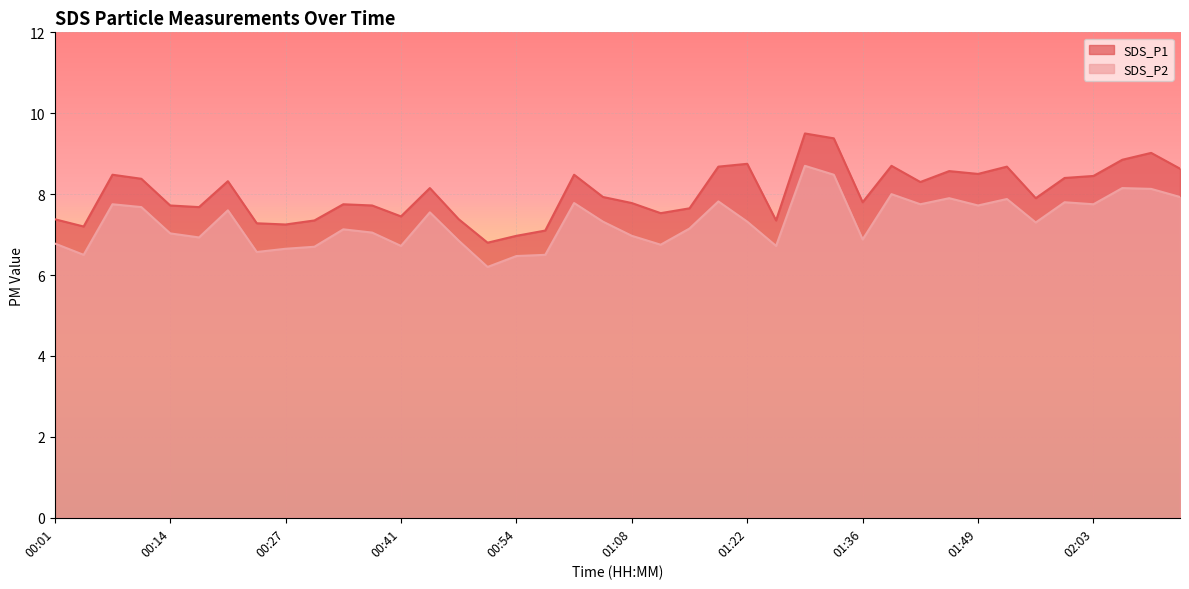

What is the label of the 31st point from the right?

00:31